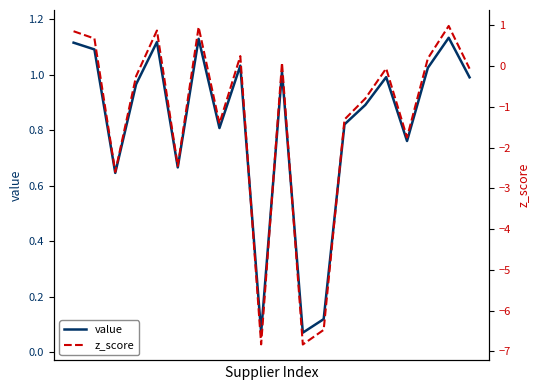

Which series has the widest spread of values?

z_score